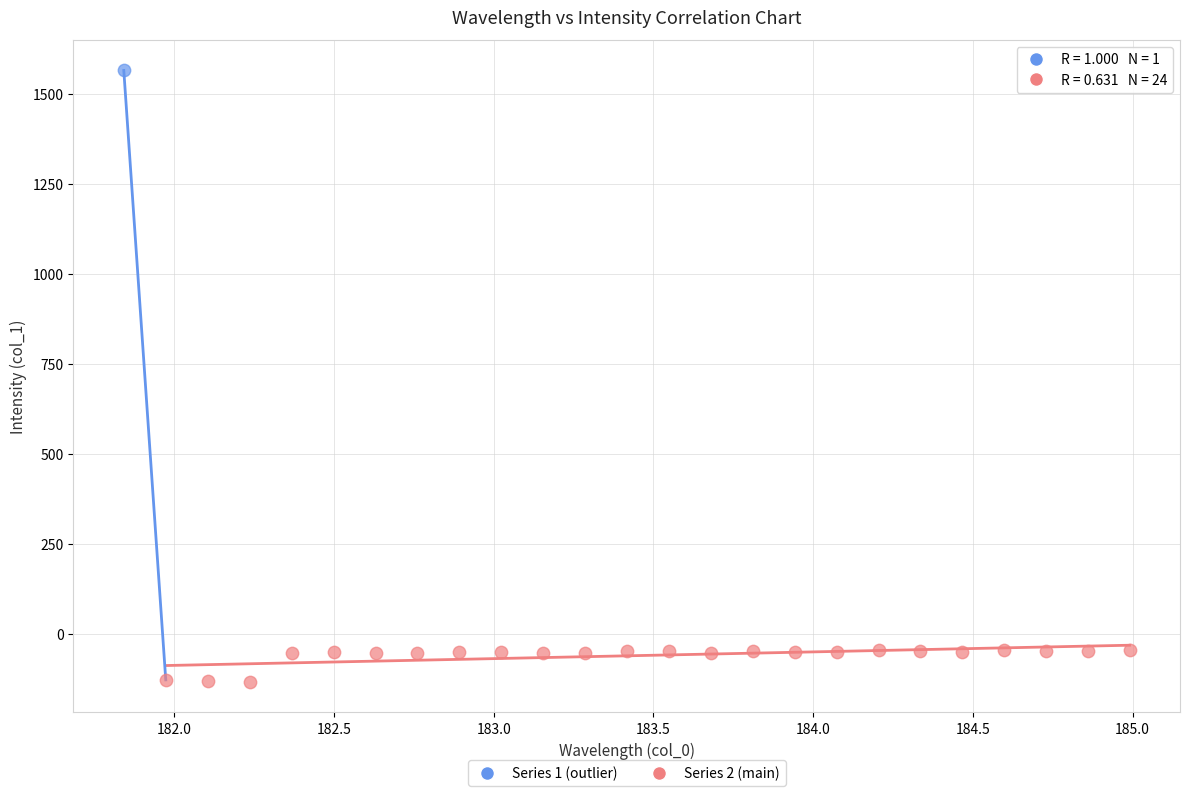

What are all the series names shown in the legend?

Series 1 (outlier), Series 2 (main)